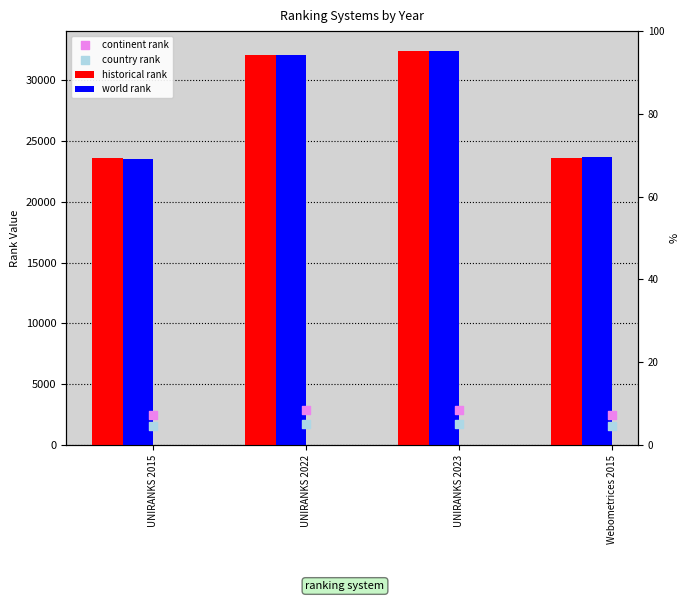

Is the value of continent rank at UNIRANKS 2022 greater than the value of world rank at UNIRANKS 2022?

No